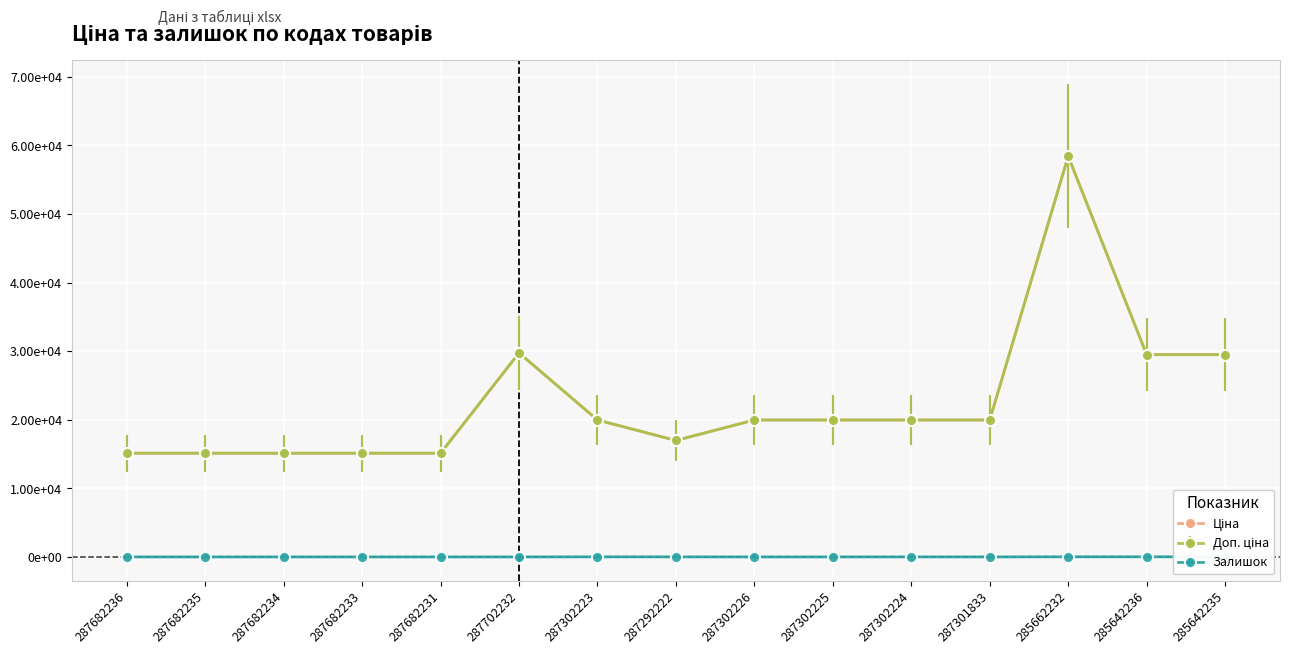

At which label does Доп. ціна reach its peak?

285662232